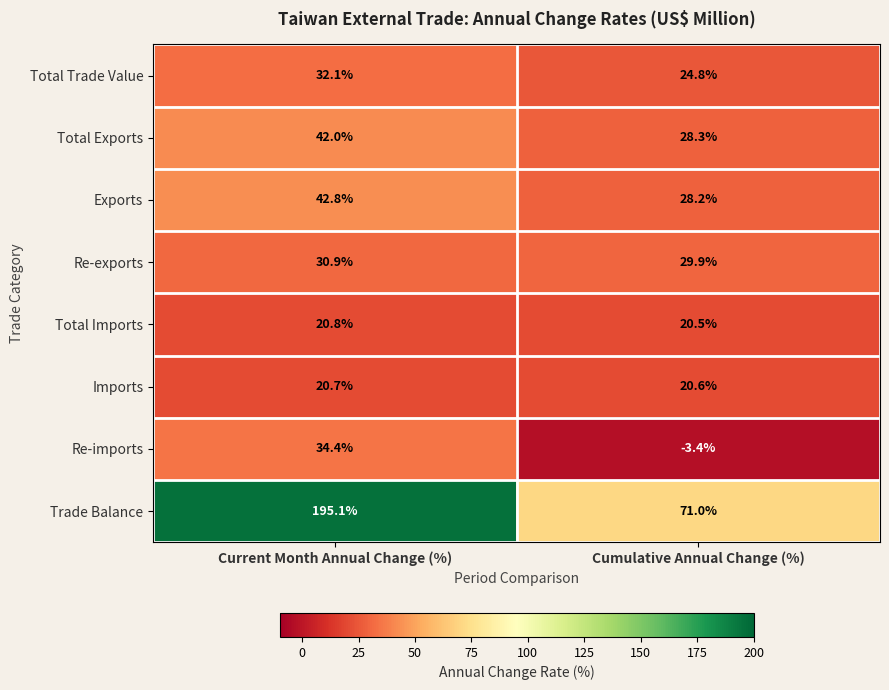

What is the sum of all Imports values?

41.3